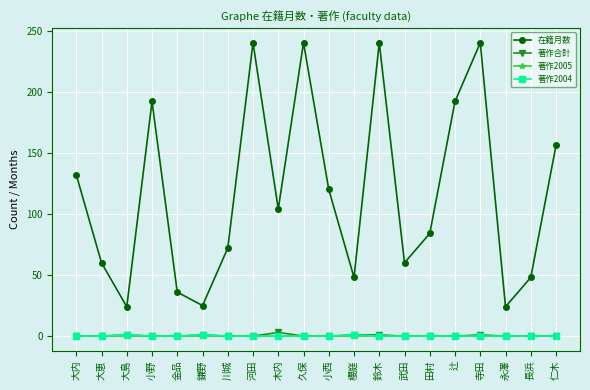

What is the difference between the second highest and second lowest values in the 著作合計 series?

1